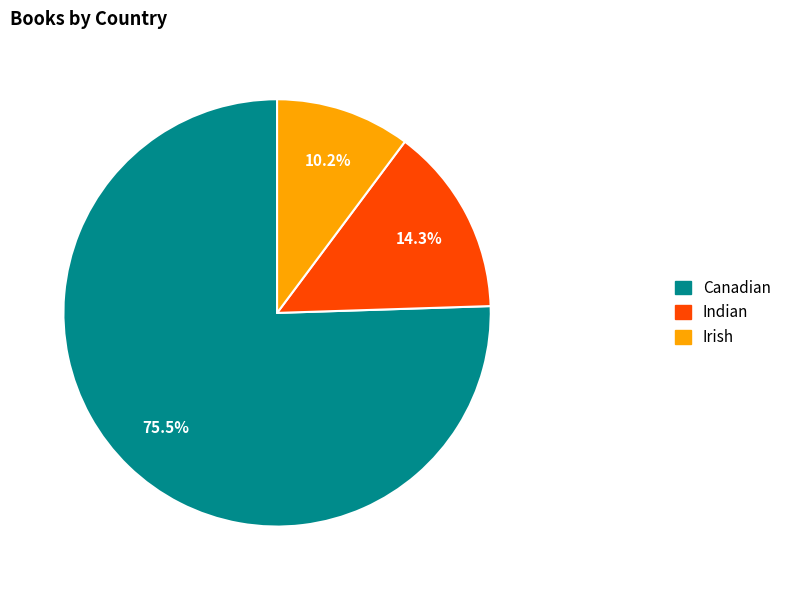

Rank the categories by value from highest to lowest.

Canadian, Indian, Irish